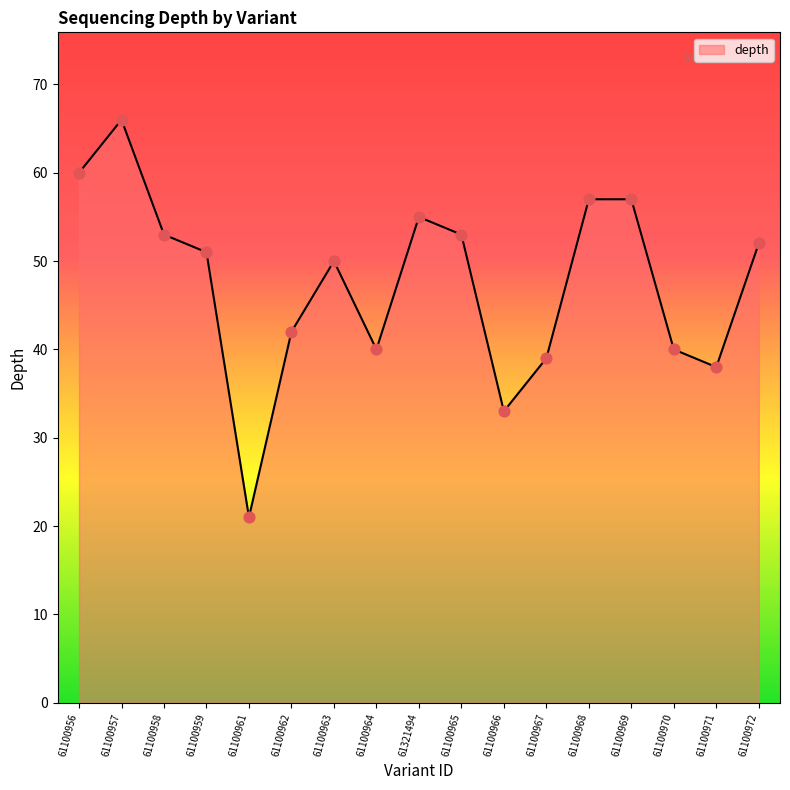

Which has a higher value, 61100958 or 61100959?

61100958